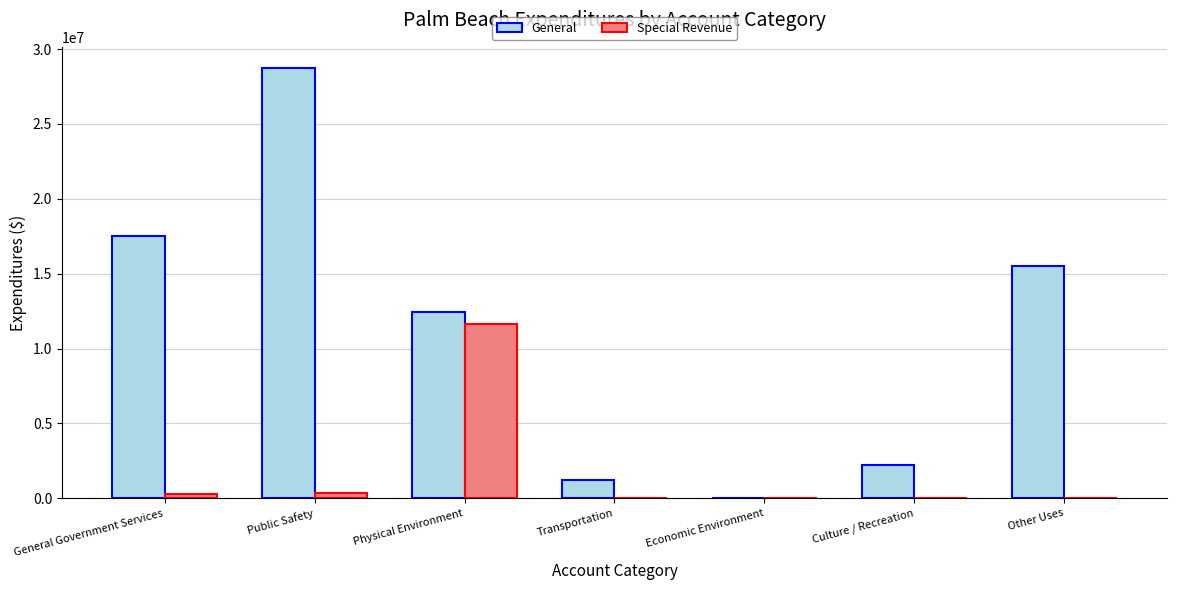

How many values in General are above zero?

6